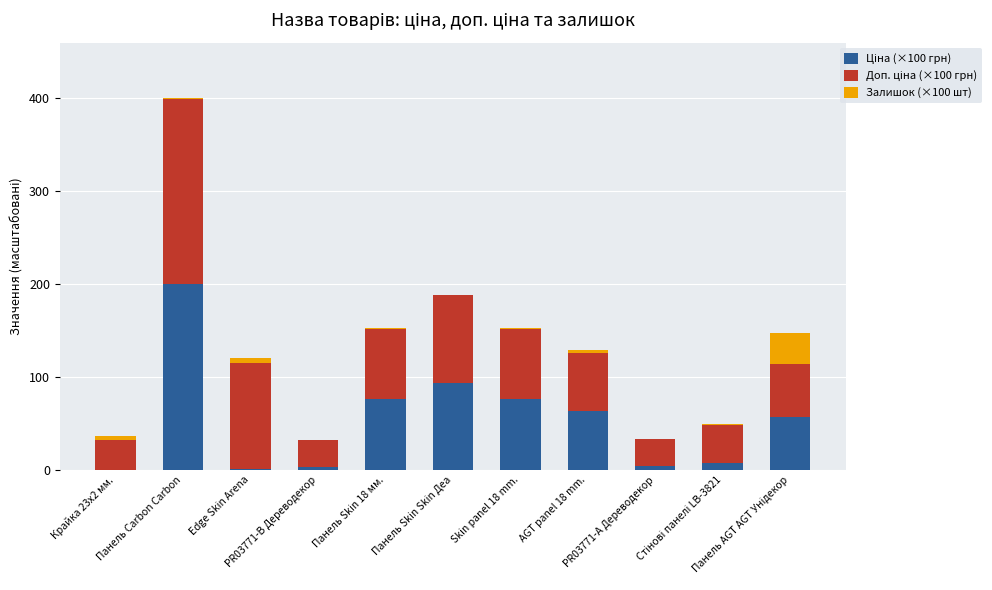

The Ціна (×100 грн) series shows 6.4 at PR03771-B Дереводекор. True or false?

False